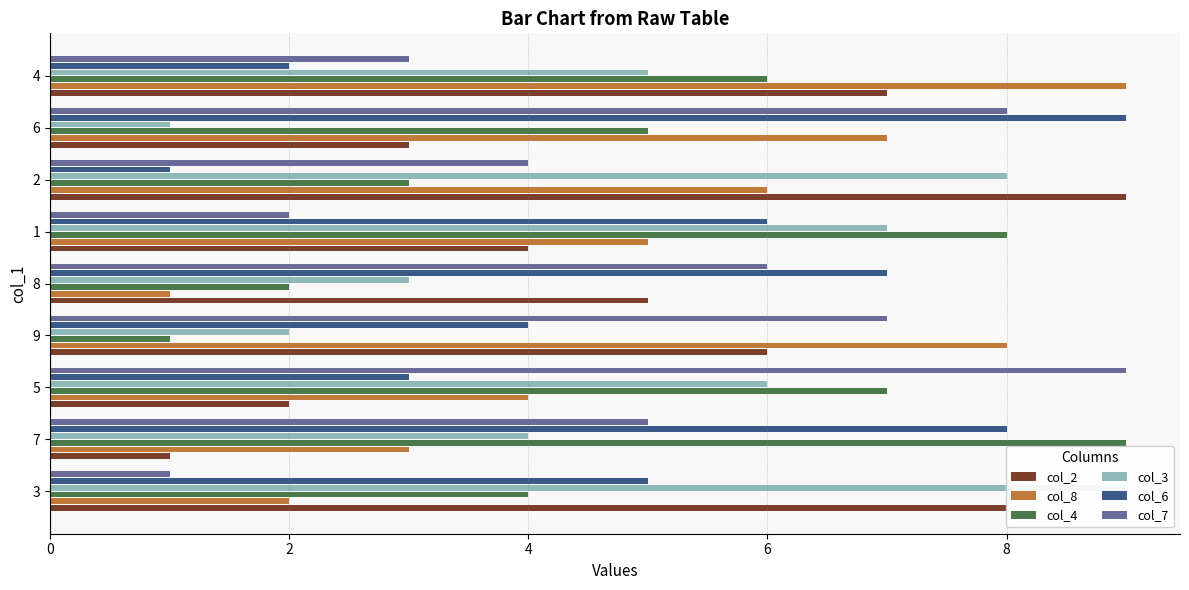

How many distinct data groups are displayed?

6